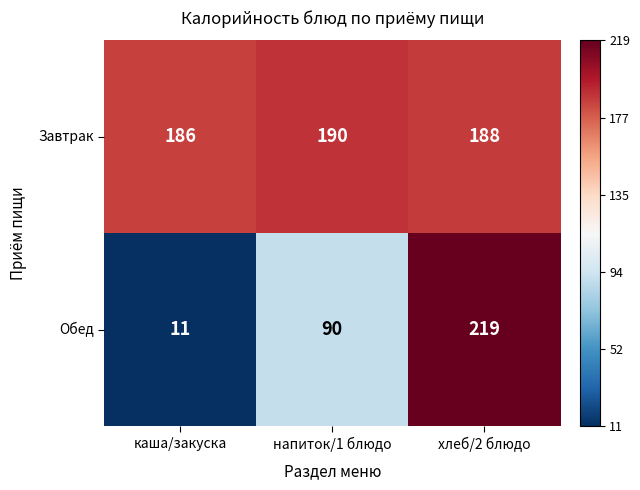

At which category does the chart reach its minimum across all series?

каша/закуска